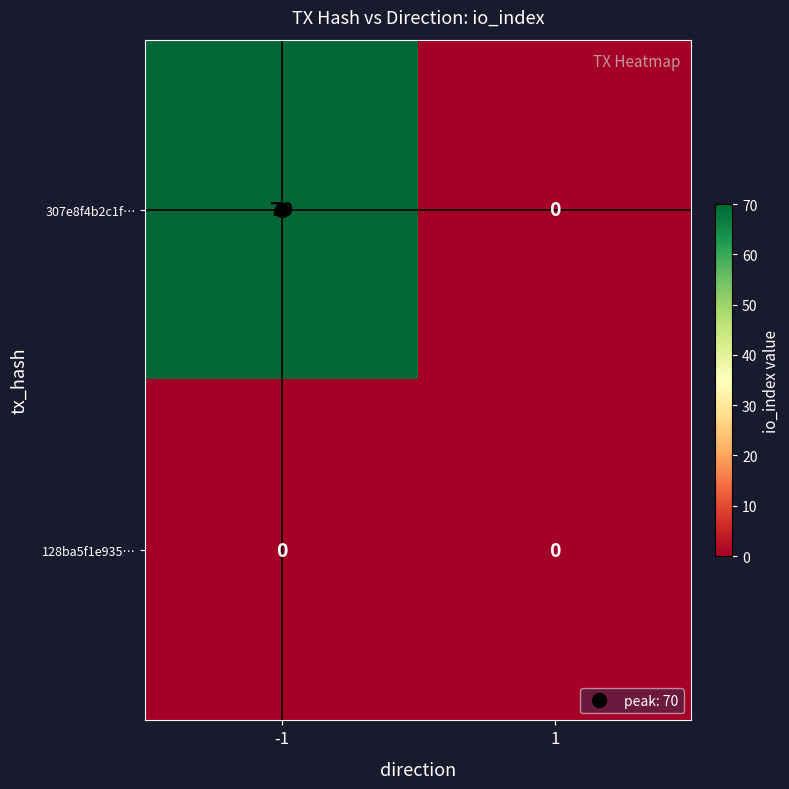

List the series in order of their overall mean, highest first.

307e8f4b2c1f…, 128ba5f1e935…